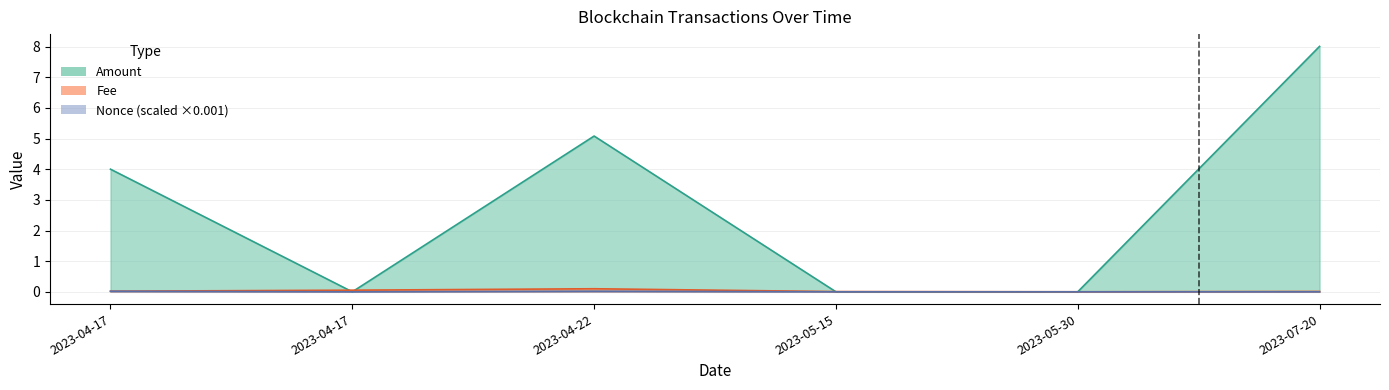

List the labels in order of Nonce_scaled value, largest first.

2023-04-22, 2023-04-17, 2023-07-20, 2023-05-30, 2023-05-15, 2023-04-17